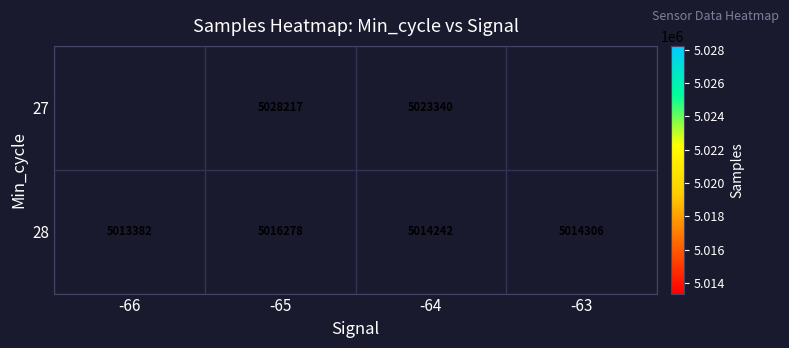

Is the value of 27 at -64 greater than the value of 28 at -65?

Yes